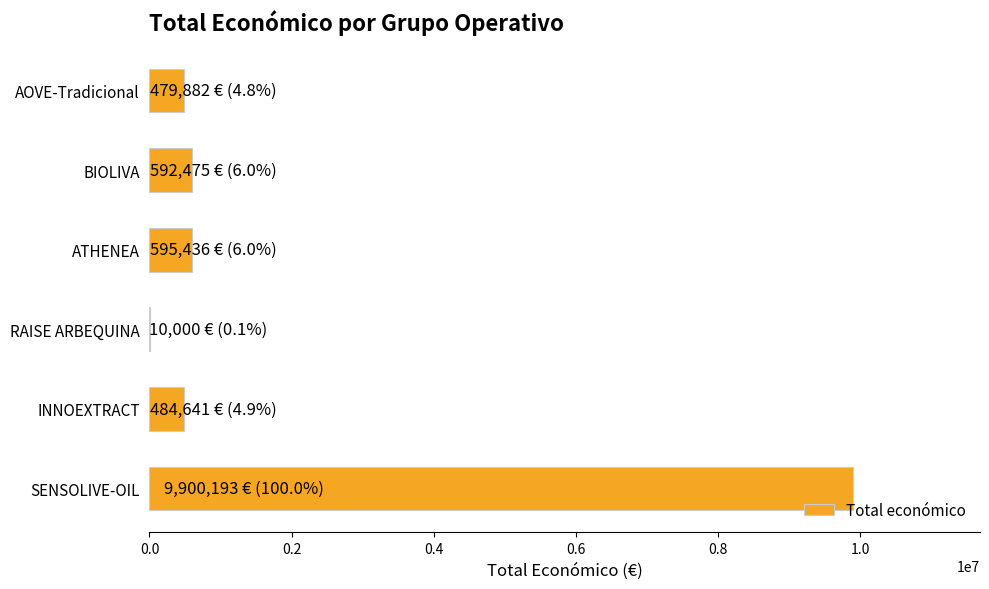

What is the change in value from INNOEXTRACT to SENSOLIVE-OIL?

+9415552